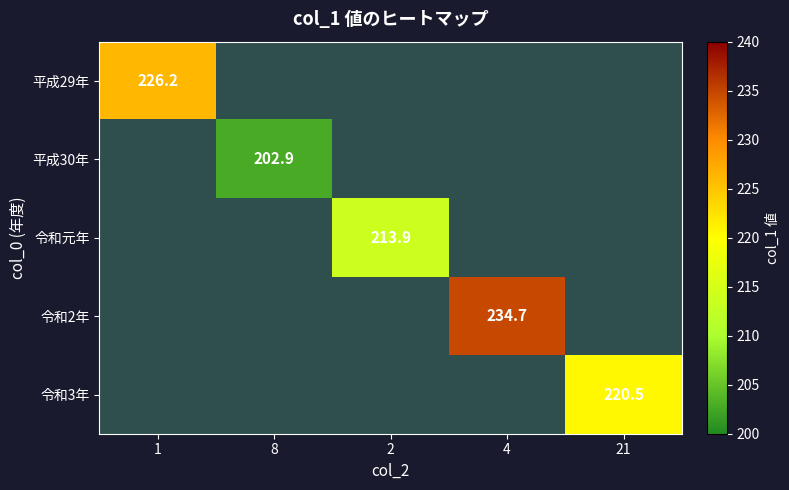

What is the sum of all 平成29年 values?

226.2